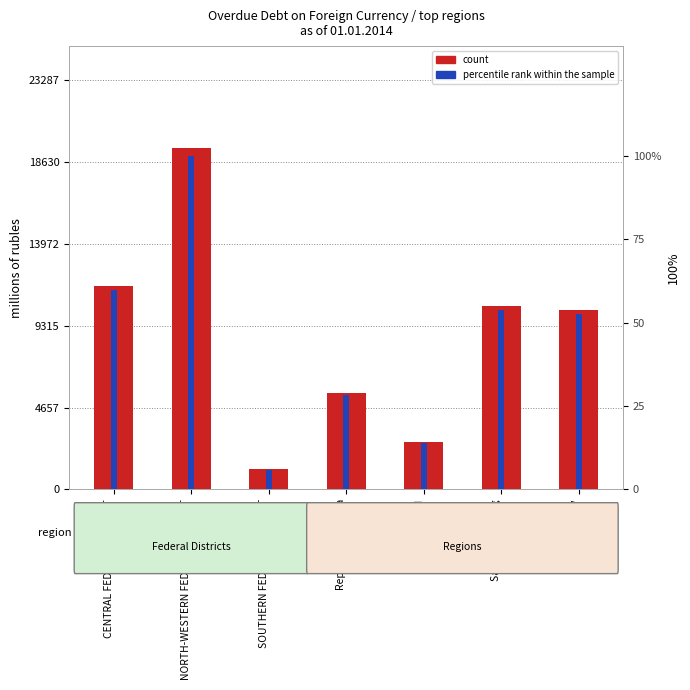

Which series has the largest total across all categories?

count